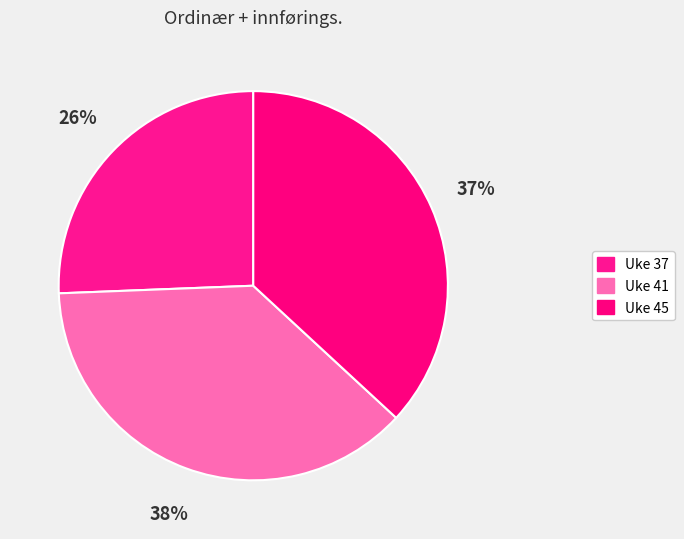

Approximately how many times larger is the value at Uke 41 compared to Uke 37?

1.5